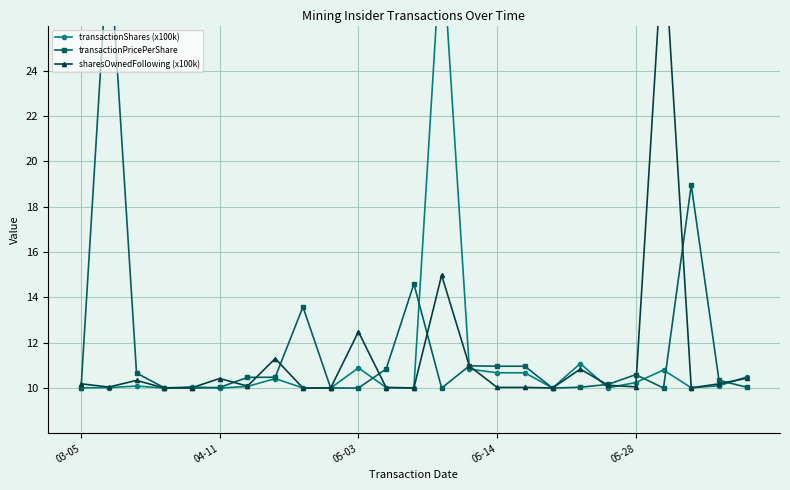

Is it true that transactionPricePerShare equals 10.0 at 04-11?

True